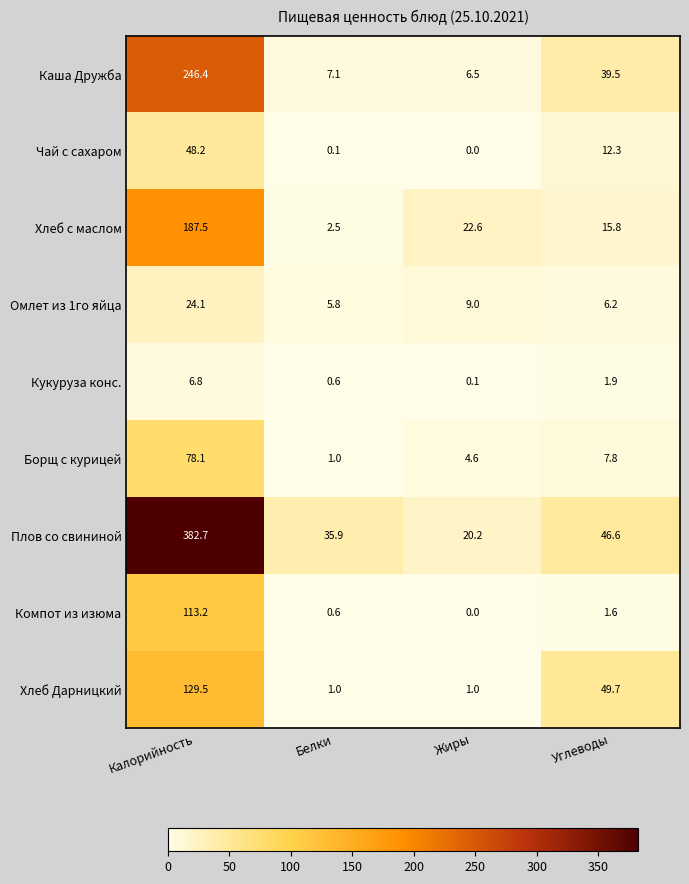

What is the sum of all Плов со свининой values?

485.4